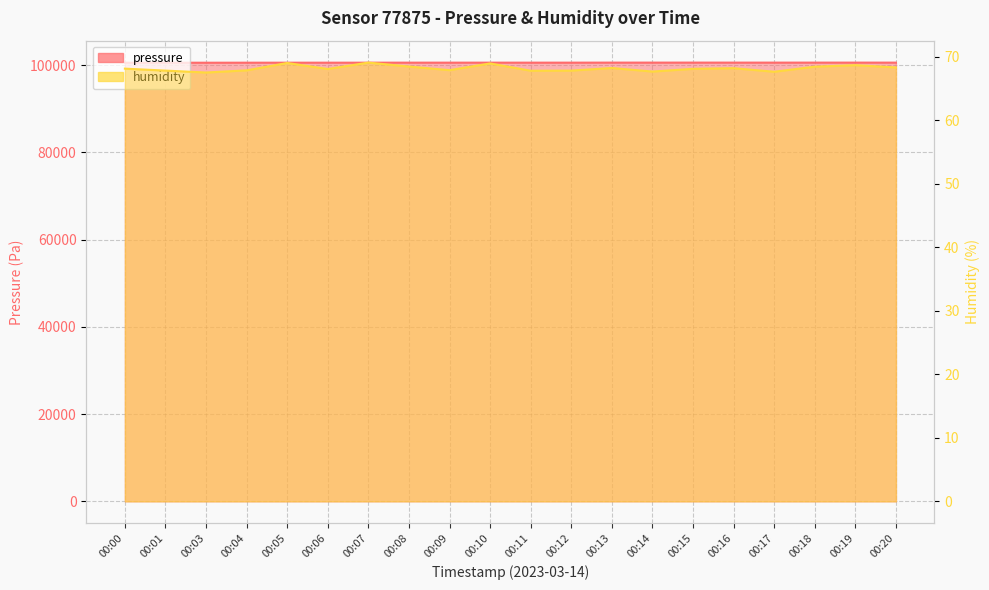

True or false: humidity and pressure intersect in this chart.

False